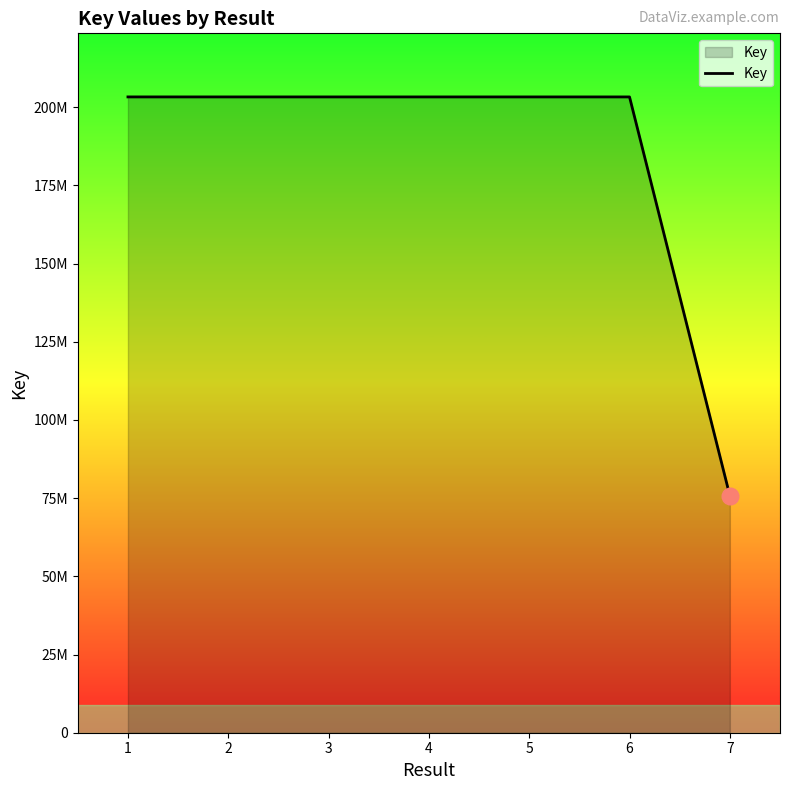

Where does the data first go above 203278868?

1